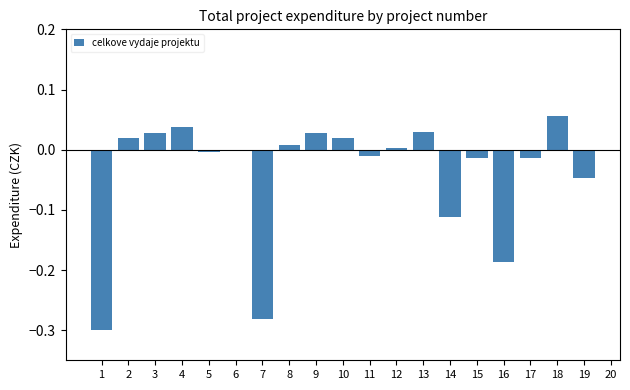

True or false: the data shows 0.0 at 2.

True